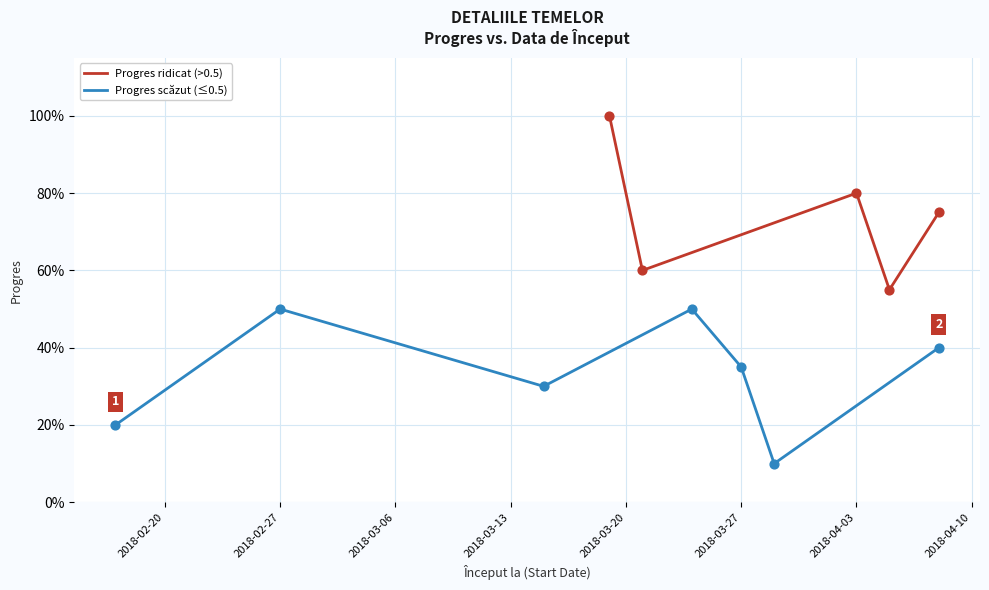

Which has a higher value, 2018-03-29 or 2018-03-19?

2018-03-19